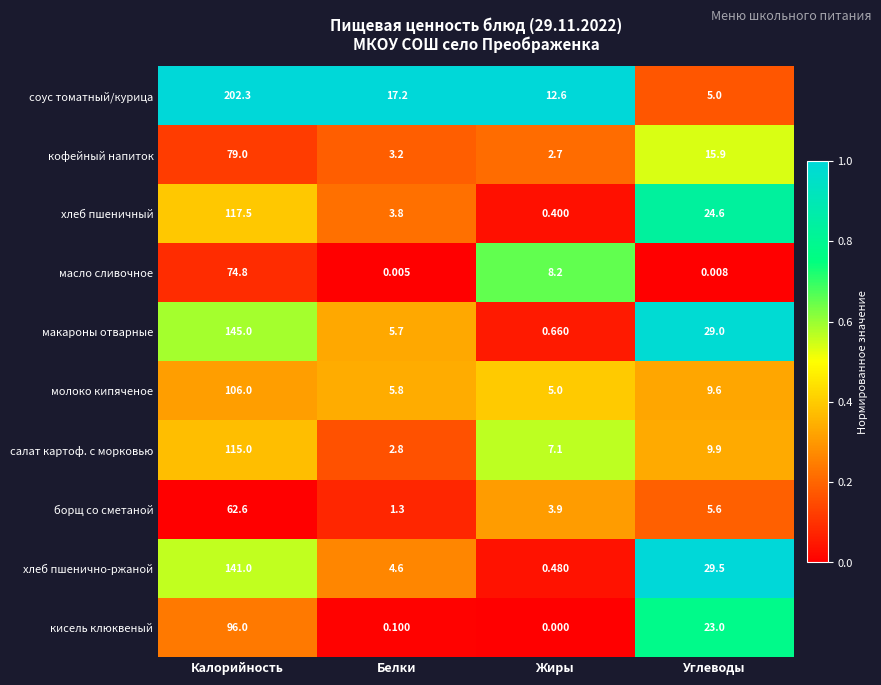

What is the difference between the highest and lowest values at Белки?

17.2